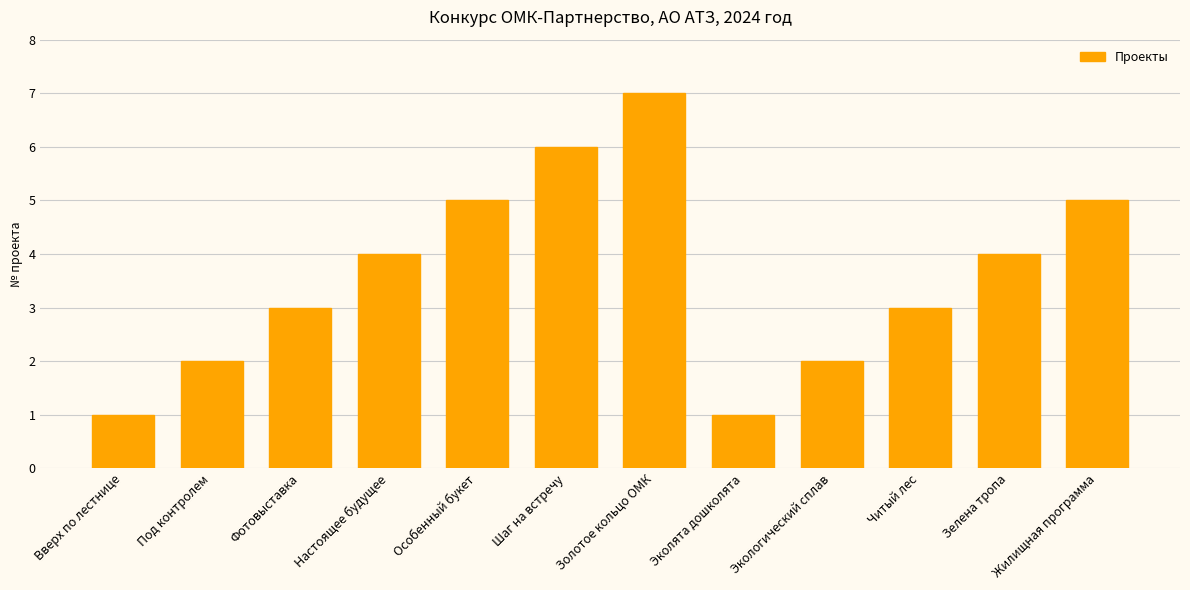

Does the chart contain stacked bars?

No